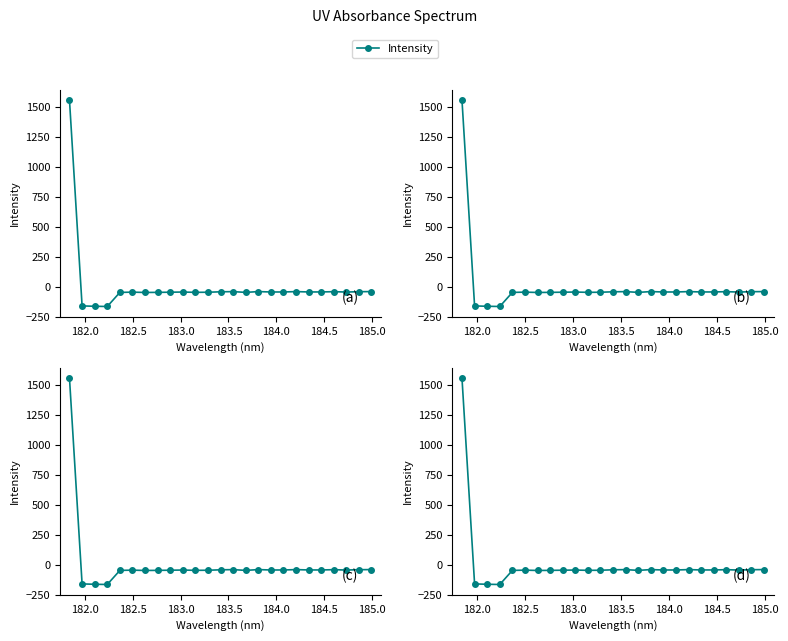

The value at 182.0 is -159.5. True or false?

True